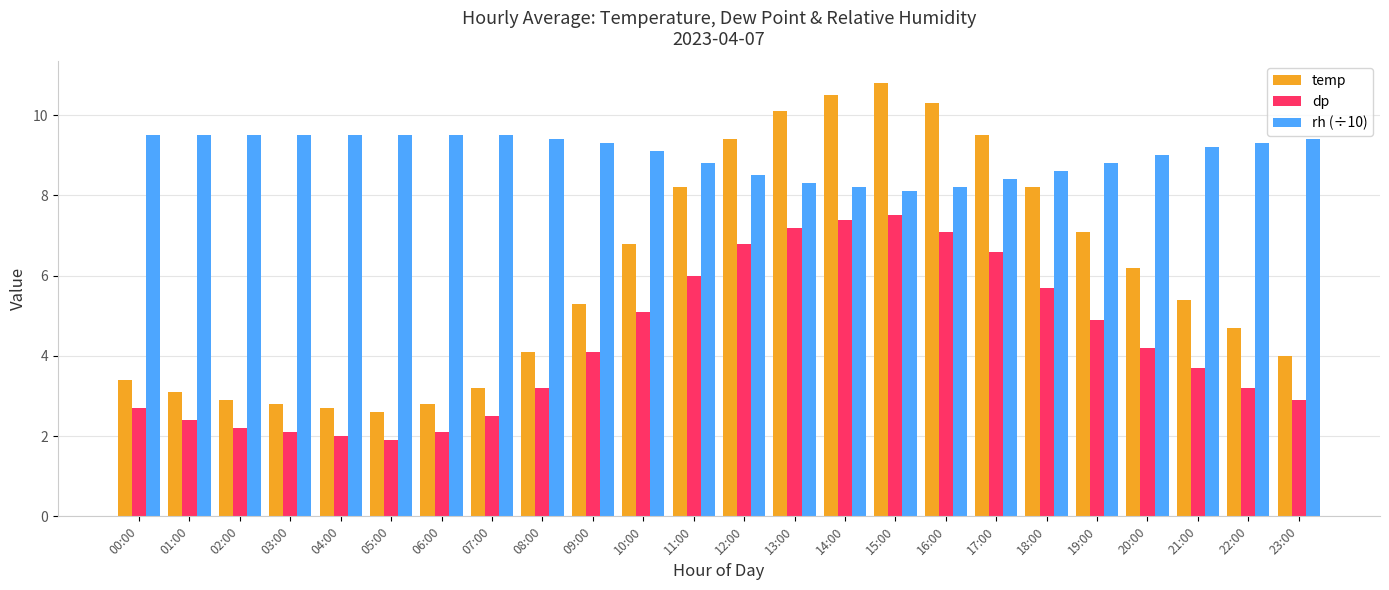

Which category has the lowest value across all series?

05:00